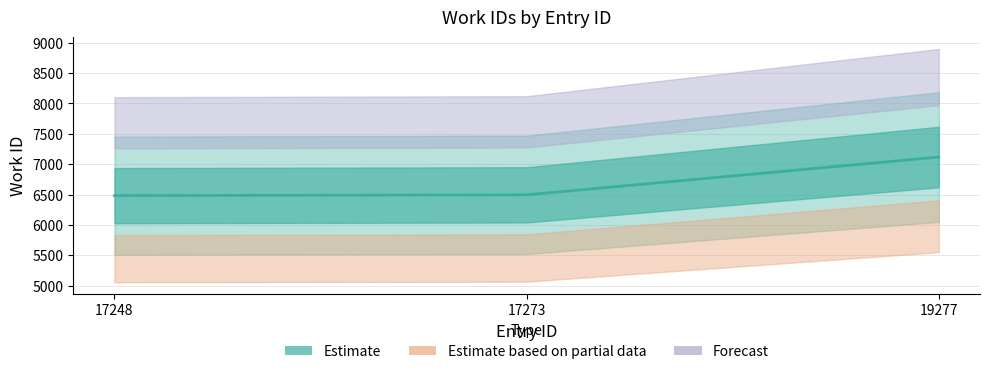

Reading right to left, list all the values displayed in this chart.

7117	6495	6482